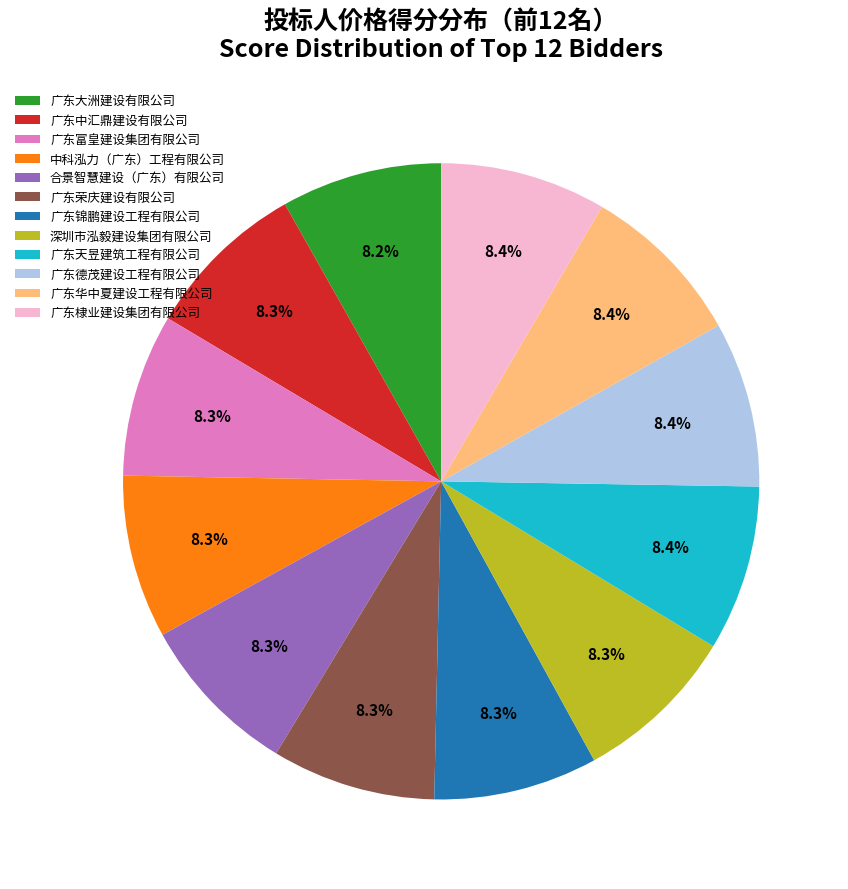

How many slices are in this pie chart?

12